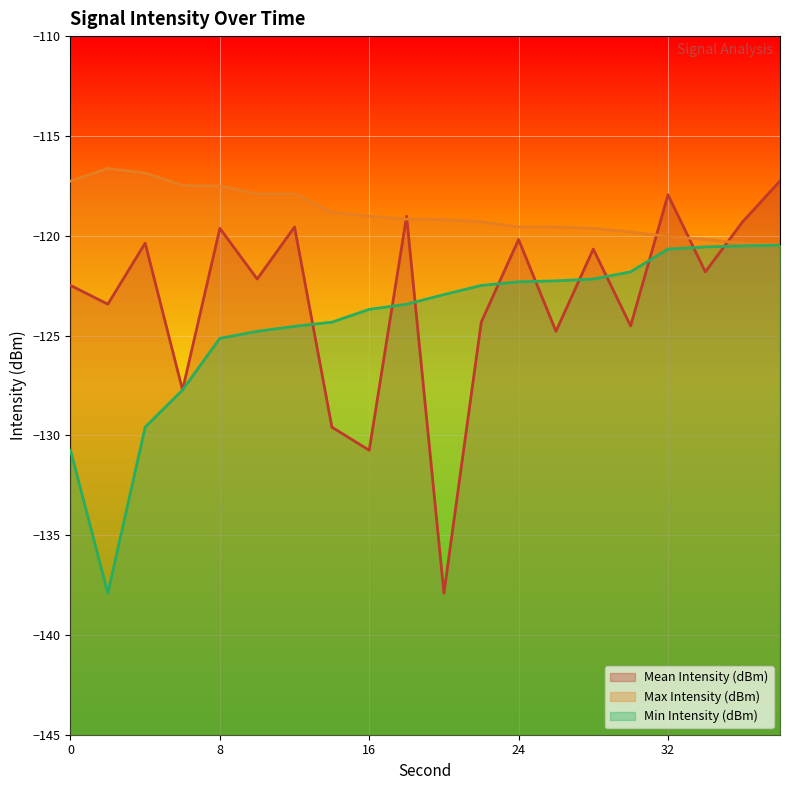

True or false: Max Intensity (dBm) has more than 1 points higher than both neighbors.

False